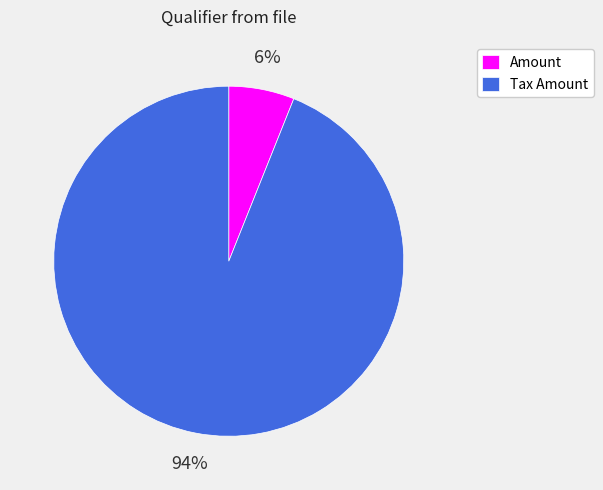

Is the sum of Tax Amount and Amount greater than half?

Yes